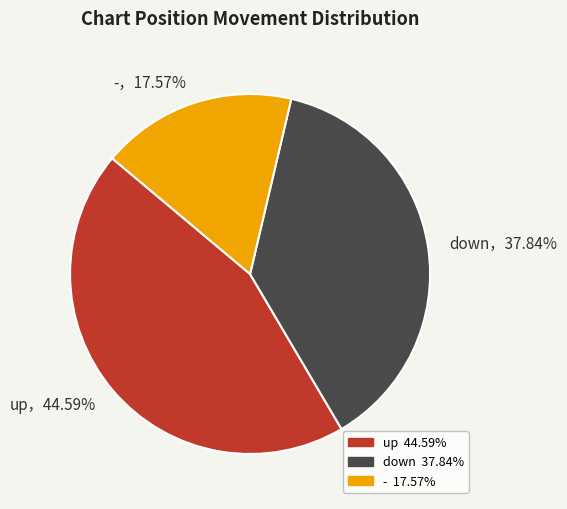

Which category has the biggest portion of the pie?

up，44.59%